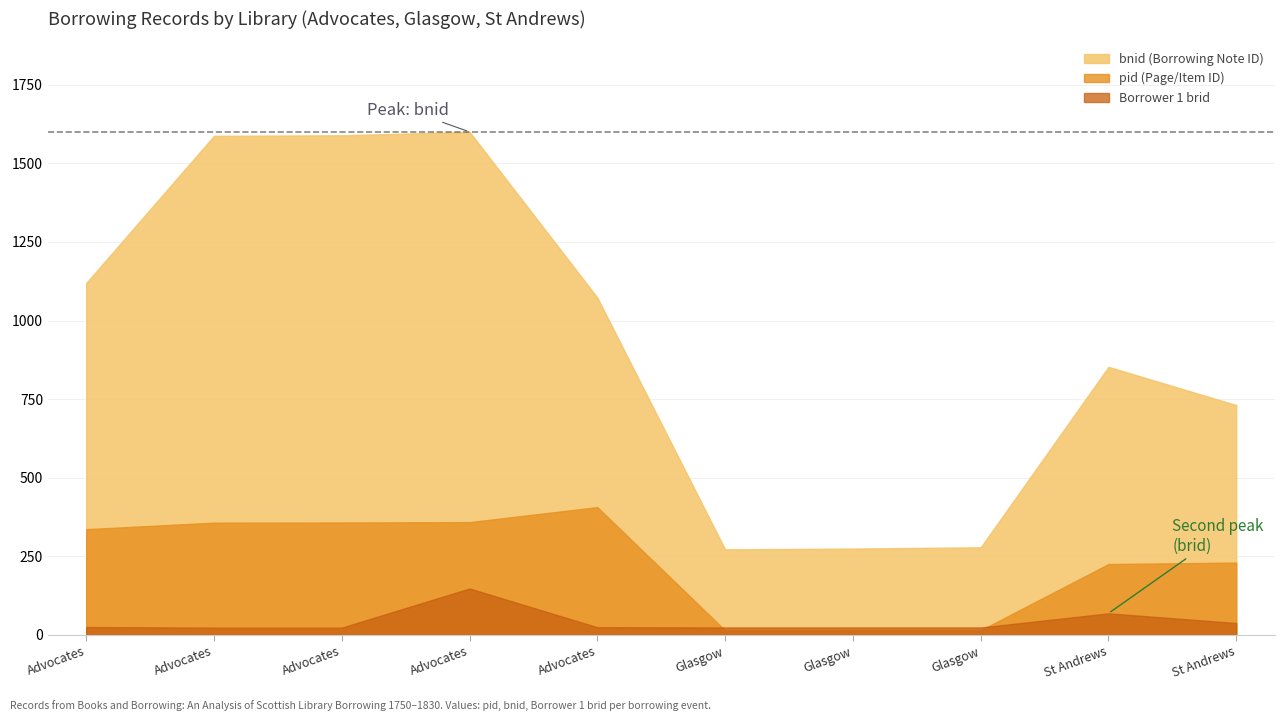

What are all the series names shown in the legend?

bnid (Borrowing Note ID), pid (Page/Item ID), Borrower 1 brid